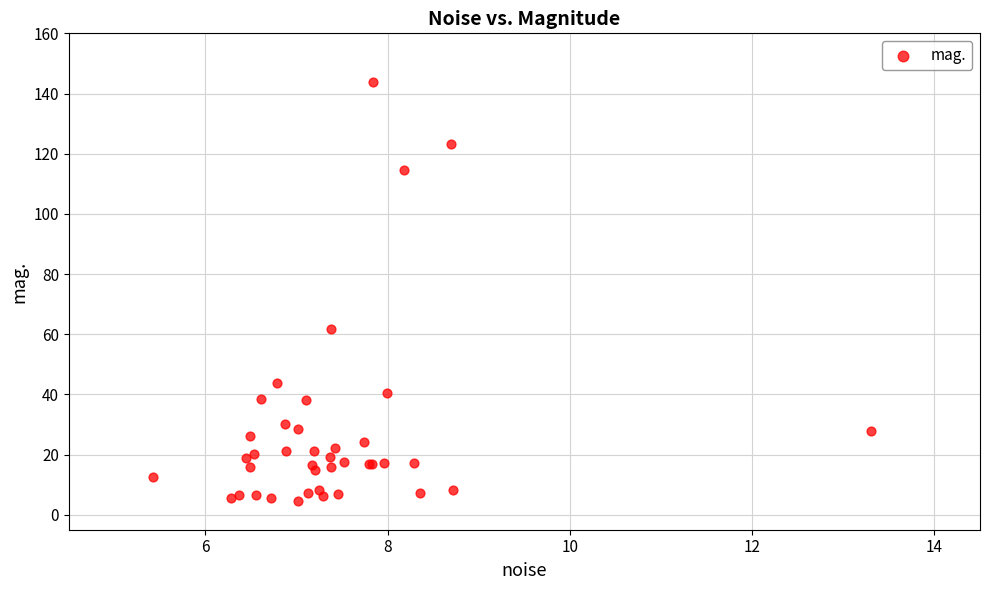

What Y value in the scatter plot is closest to 74?

61.6